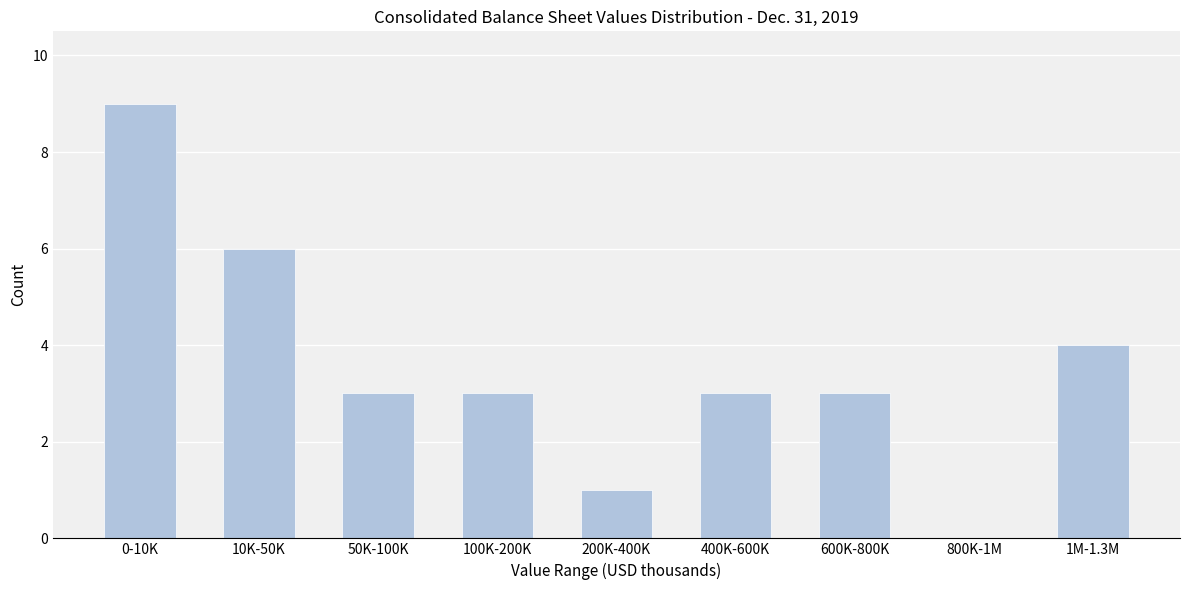

Reading right to left, transcribe all the data shown in this chart.

1M-1.3M=4	800K-1M=0	600K-800K=3	400K-600K=3	200K-400K=1	100K-200K=3	50K-100K=3	10K-50K=6	0-10K=9